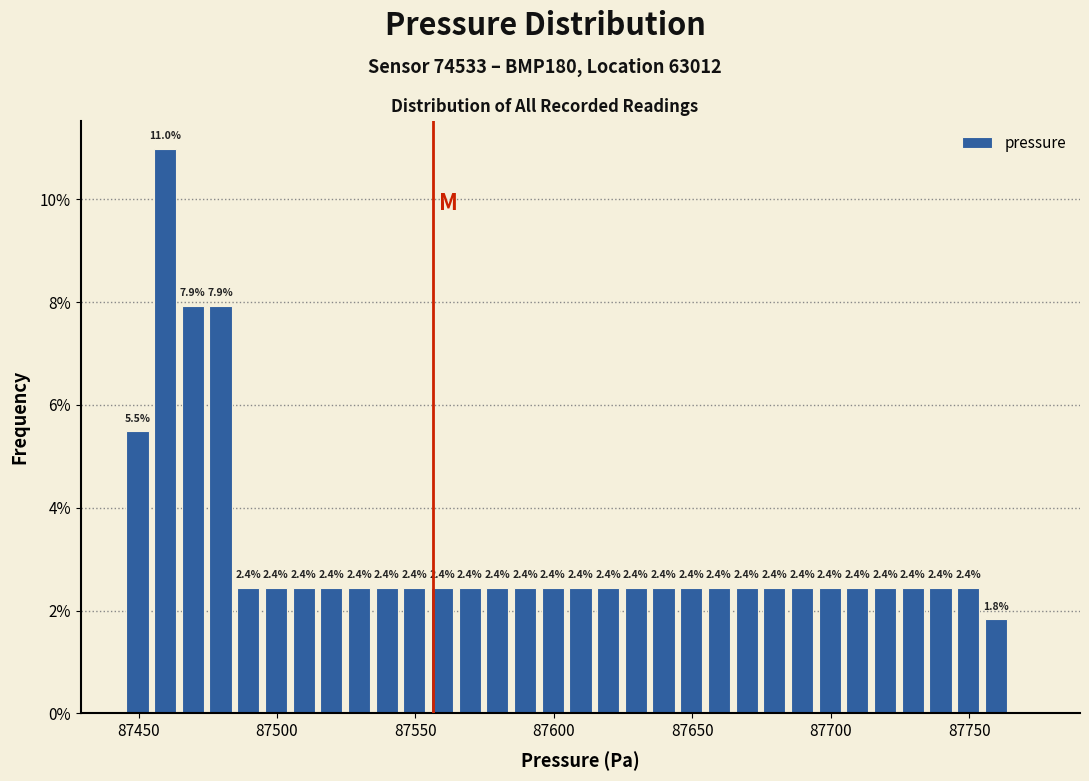

Read against the x-axis, roughly where is the centre of the tallest bar?

87460